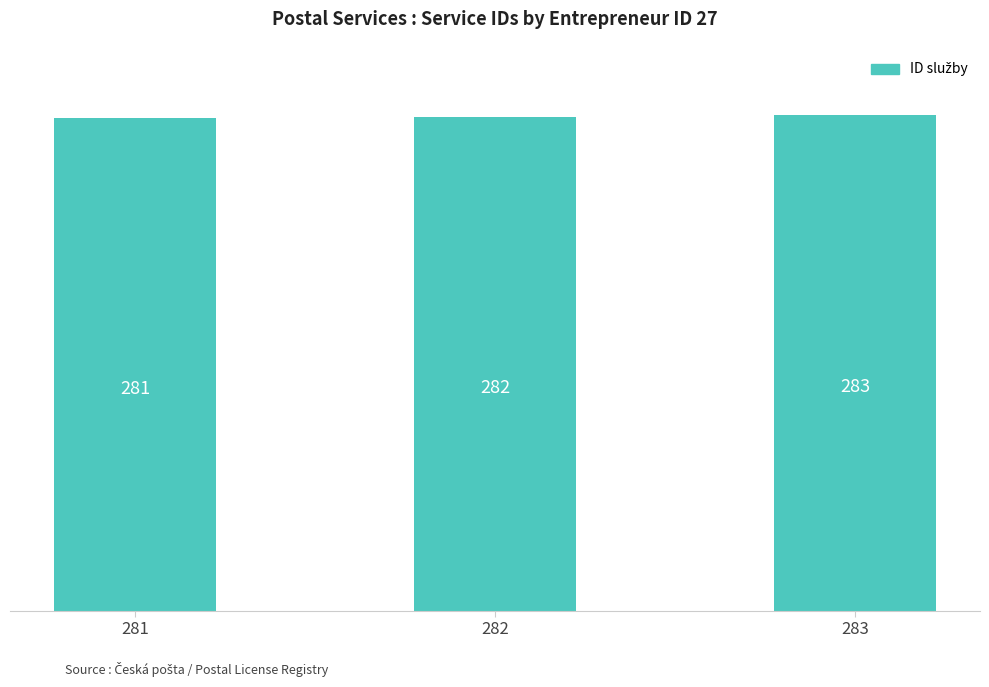

What is the change in value from 281 to 283?

+2